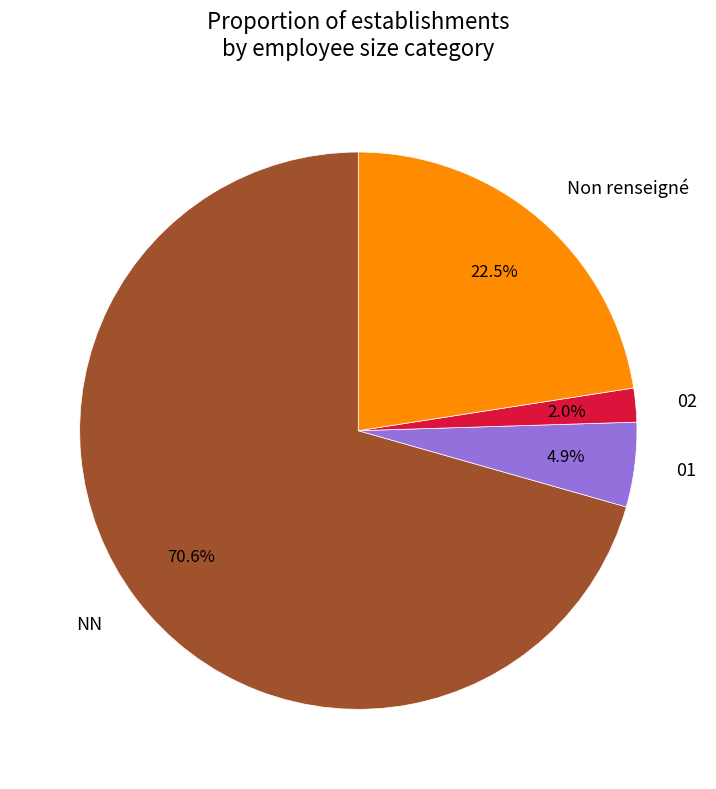

To the nearest percent, what is the difference between the largest and smallest slice percentages?

69%